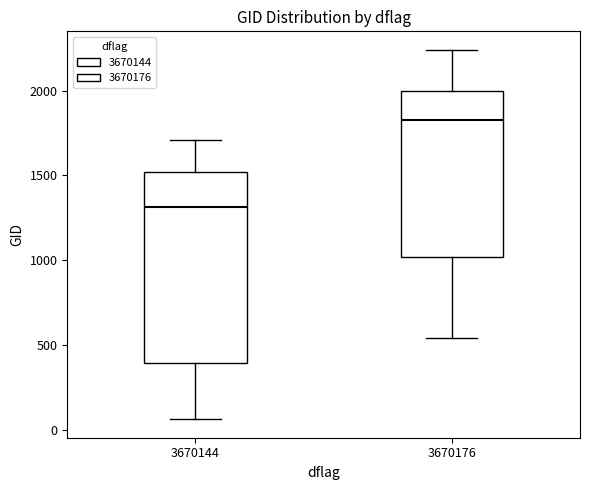

Which box is the tallest, from its lower edge to its upper edge?

3670144